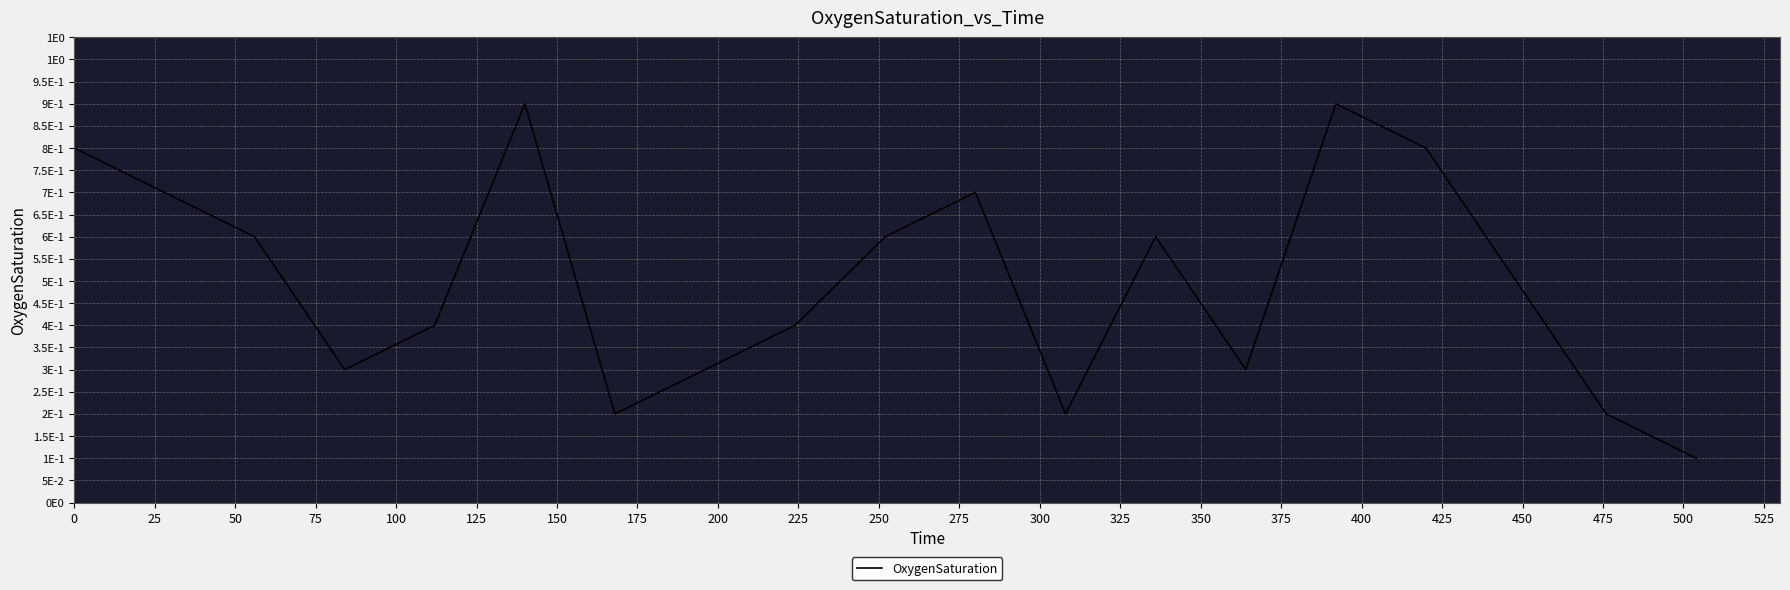

How many lines are shown in the chart?

1